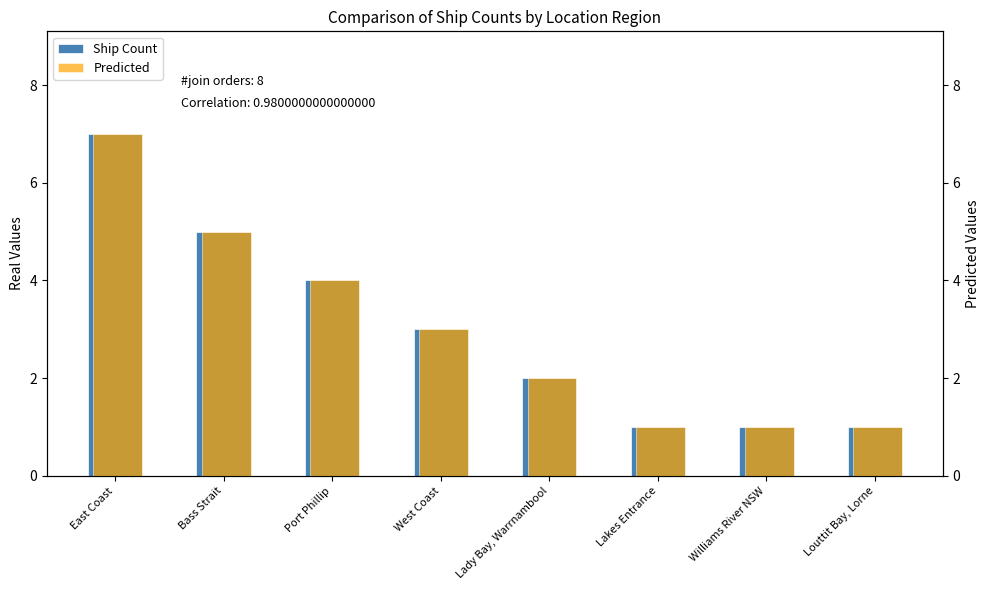

How many values in the Predicted series are below 3?

4